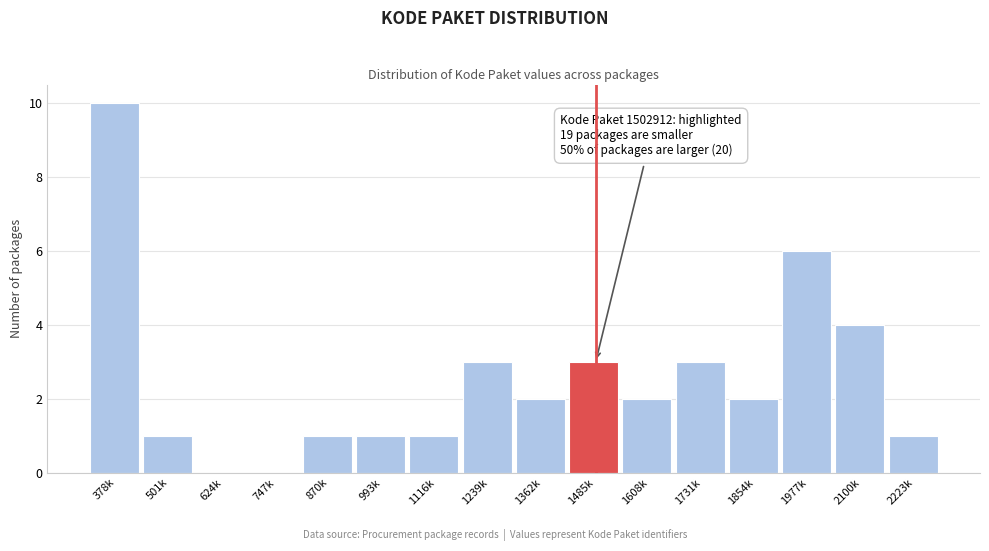

Reading right to left, transcribe all the data shown in this chart.

2223k=1	2100k=4	1977k=6	1854k=2	1731k=3	1608k=2	1485k=3	1362k=2	1239k=3	1116k=1	993k=1	870k=1	747k=0	624k=0	501k=1	378k=10